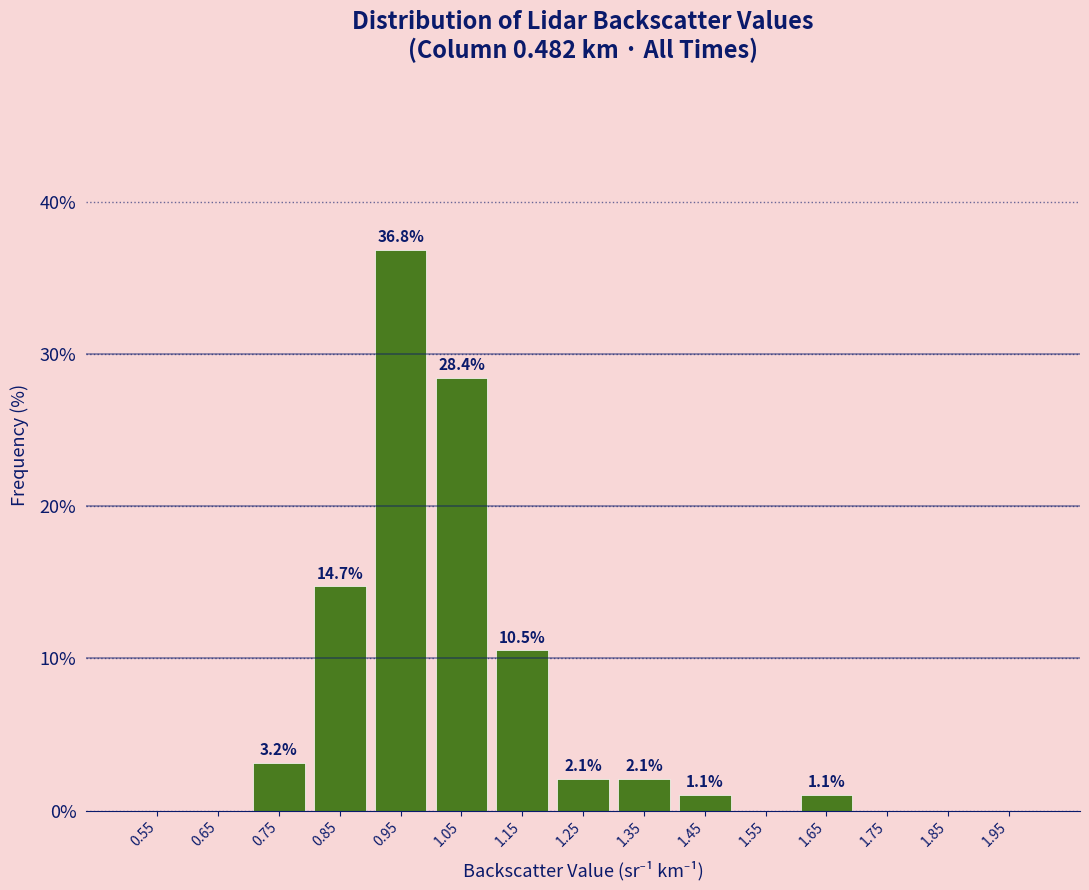

Over which range of the x-axis is the bar tallest?

0.9 to 1.0